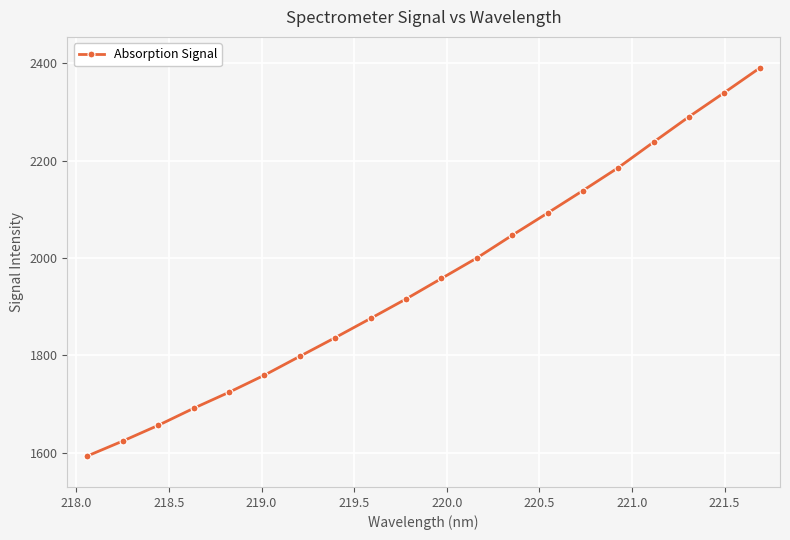

What is the value of the 5th point from the left?

1724.3